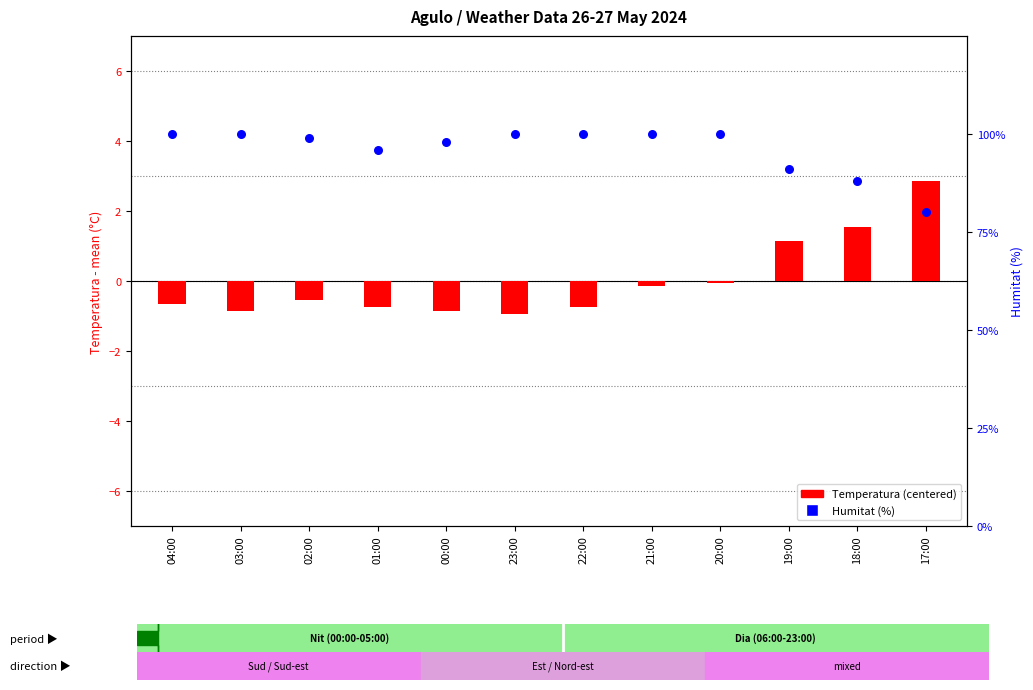

Which series has the largest Y range (max minus min)?

Humitat (%)